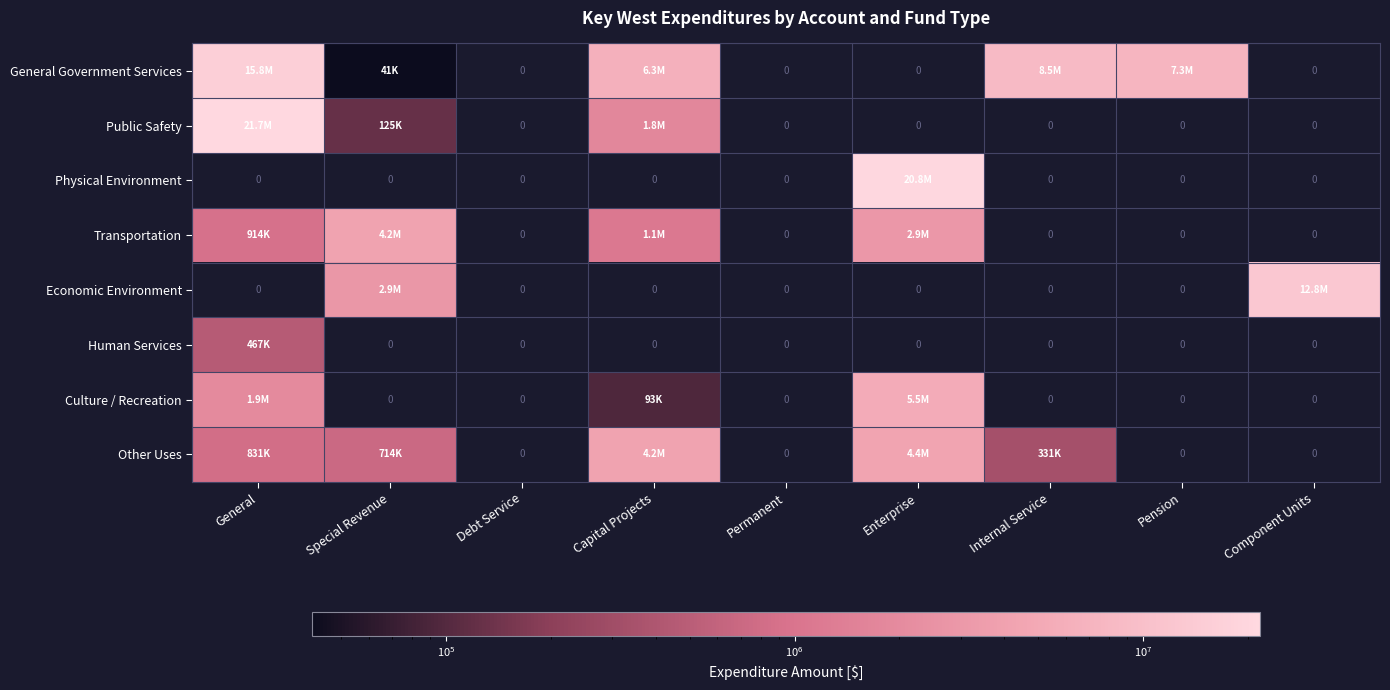

Between Component Units and Enterprise, which is larger?

Component Units